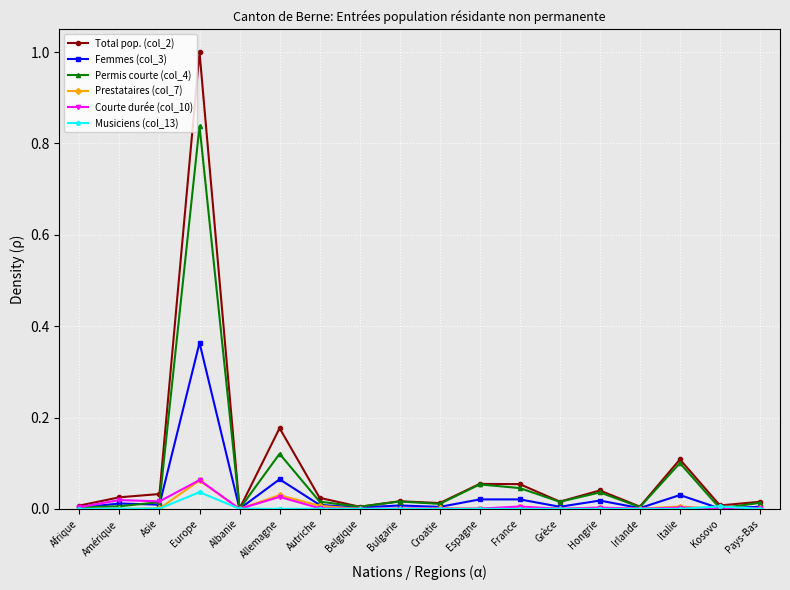

True or false: Permis courte (col_4) has a value of 0.0 at Belgique.

True